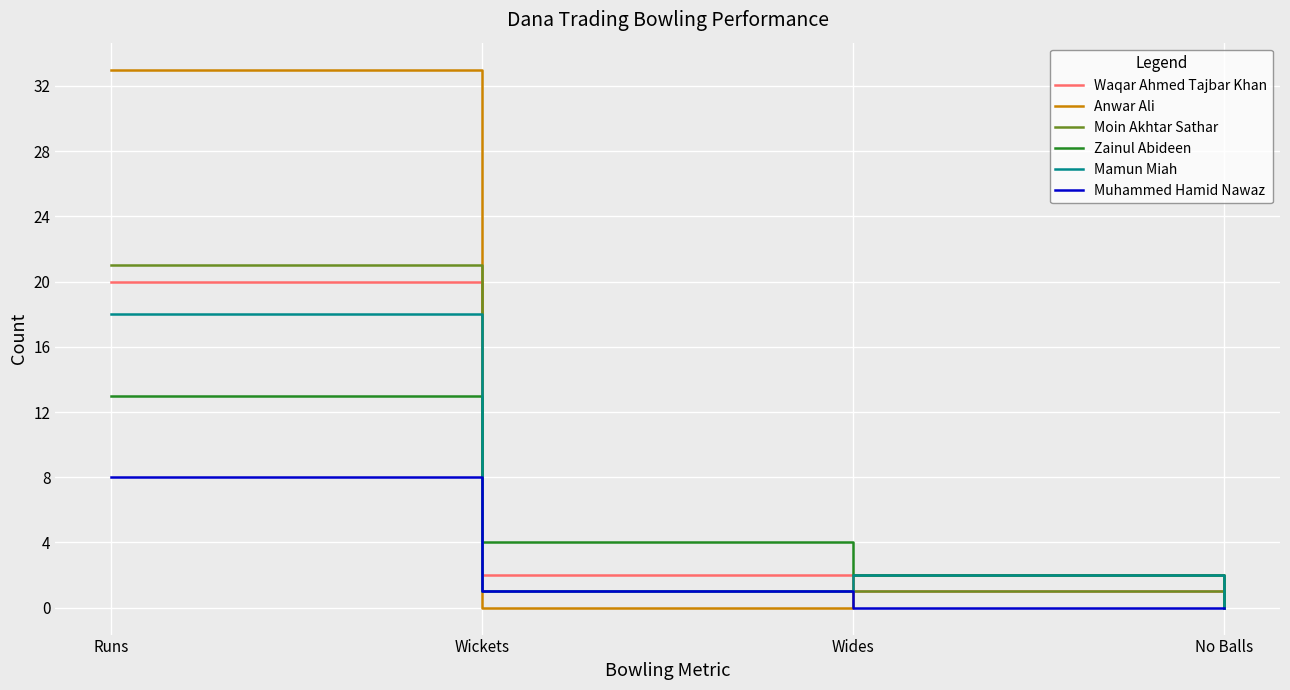

What is the average value of the Moin Akhtar Sathar series?

6